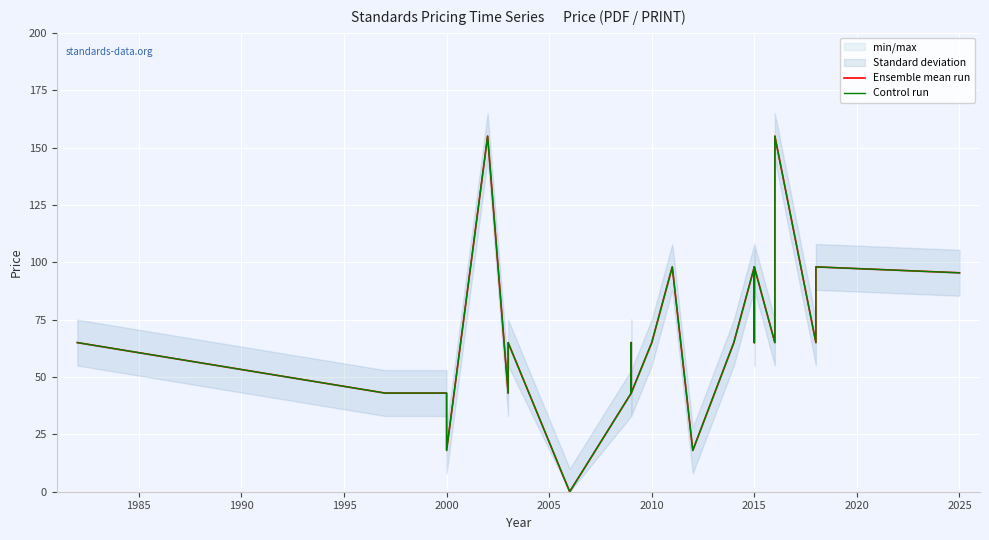

Rank the series by their maximum value, from lowest to highest.

Ensemble mean run, Control run